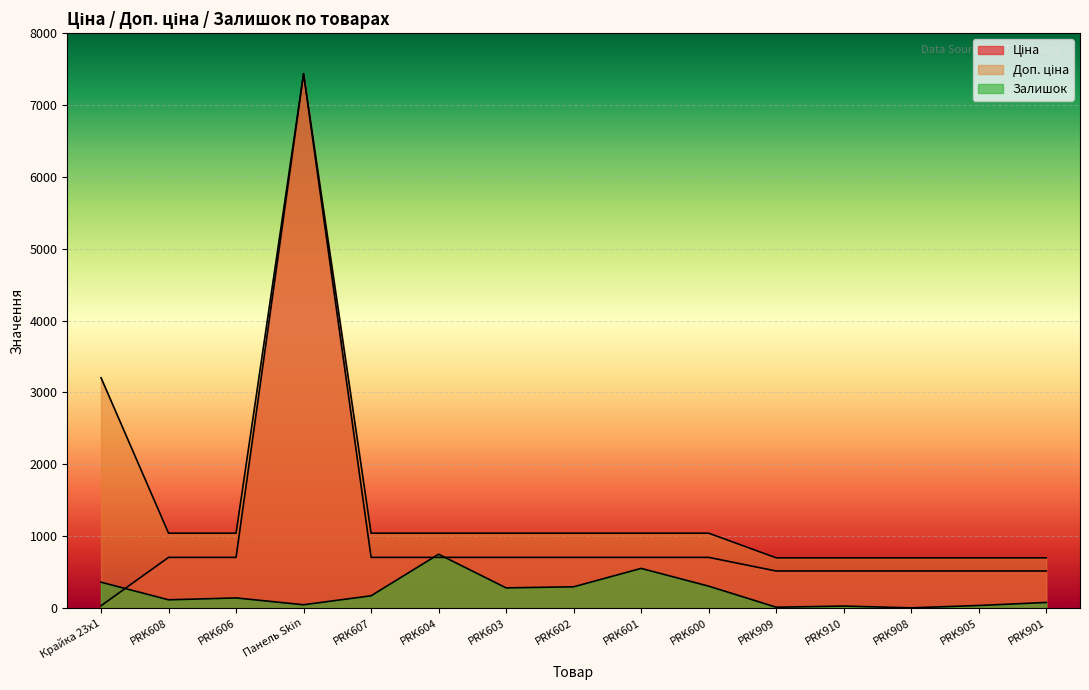

What is the greatest value displayed?

7436.2